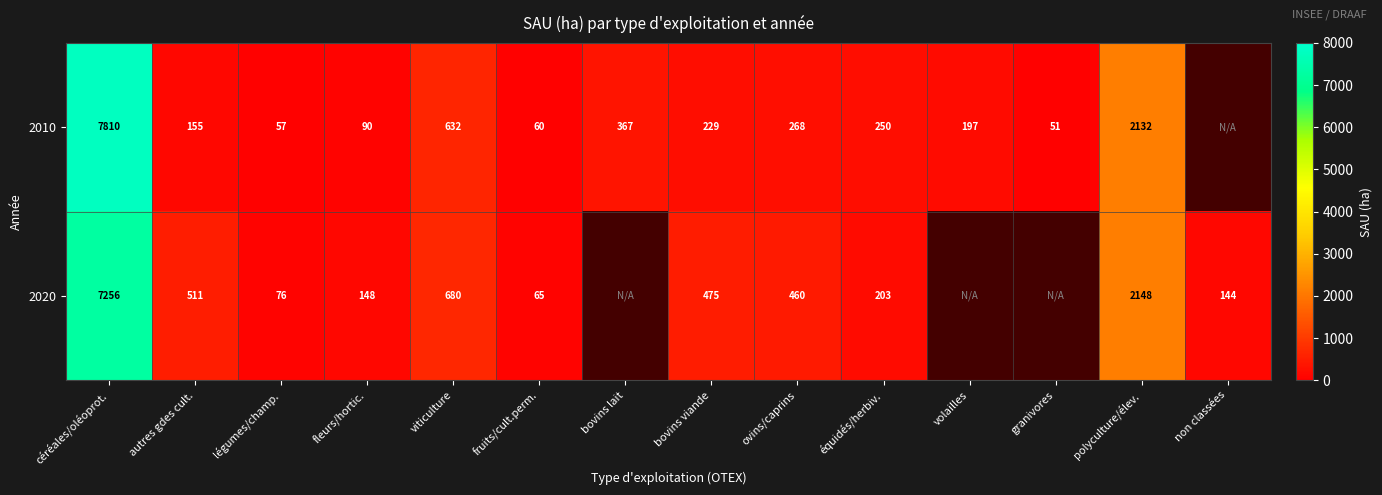

What is the approximate value of 2010 at granivores?

51.0